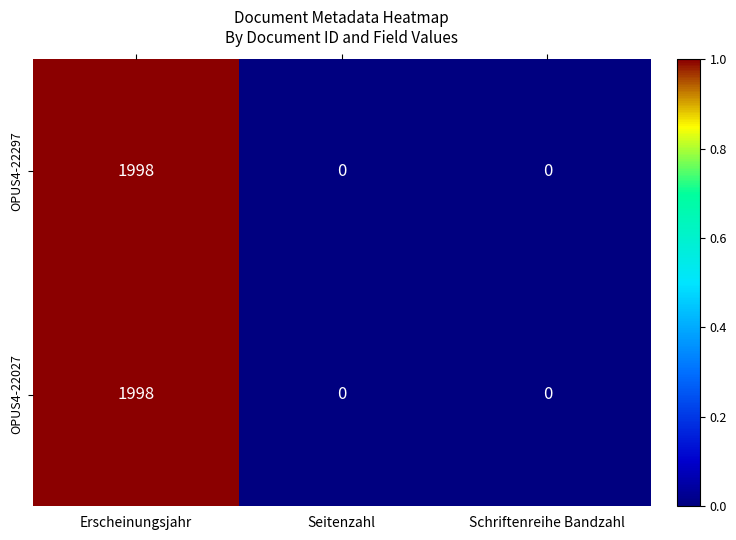

What is the maximum value shown in the chart?

1998